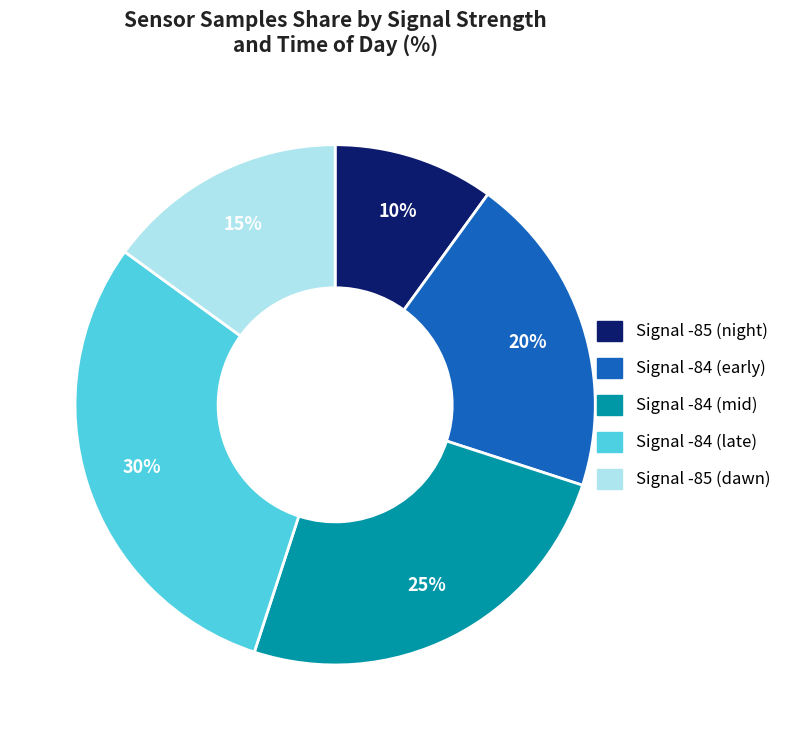

Is there any slice that represents more than half of the pie?

No